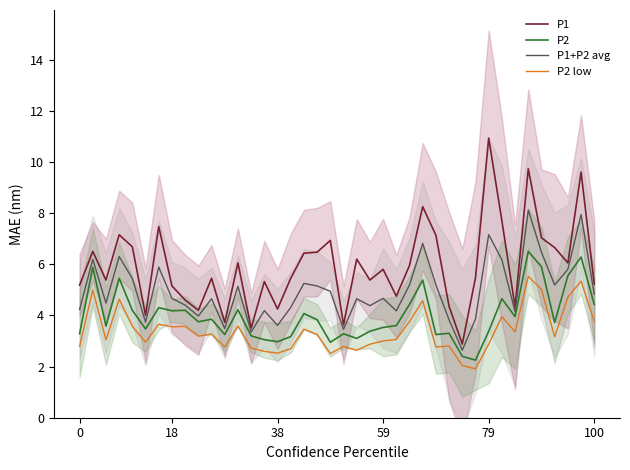

True or false: P2 low and P1 intersect in this chart.

False